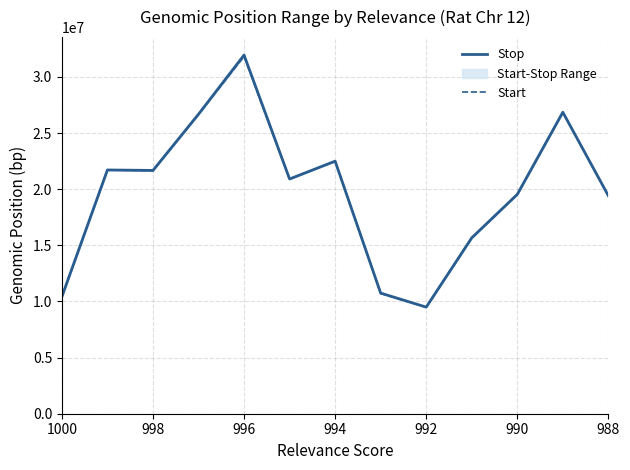

What is the difference between the highest and lowest values at 996?

123406